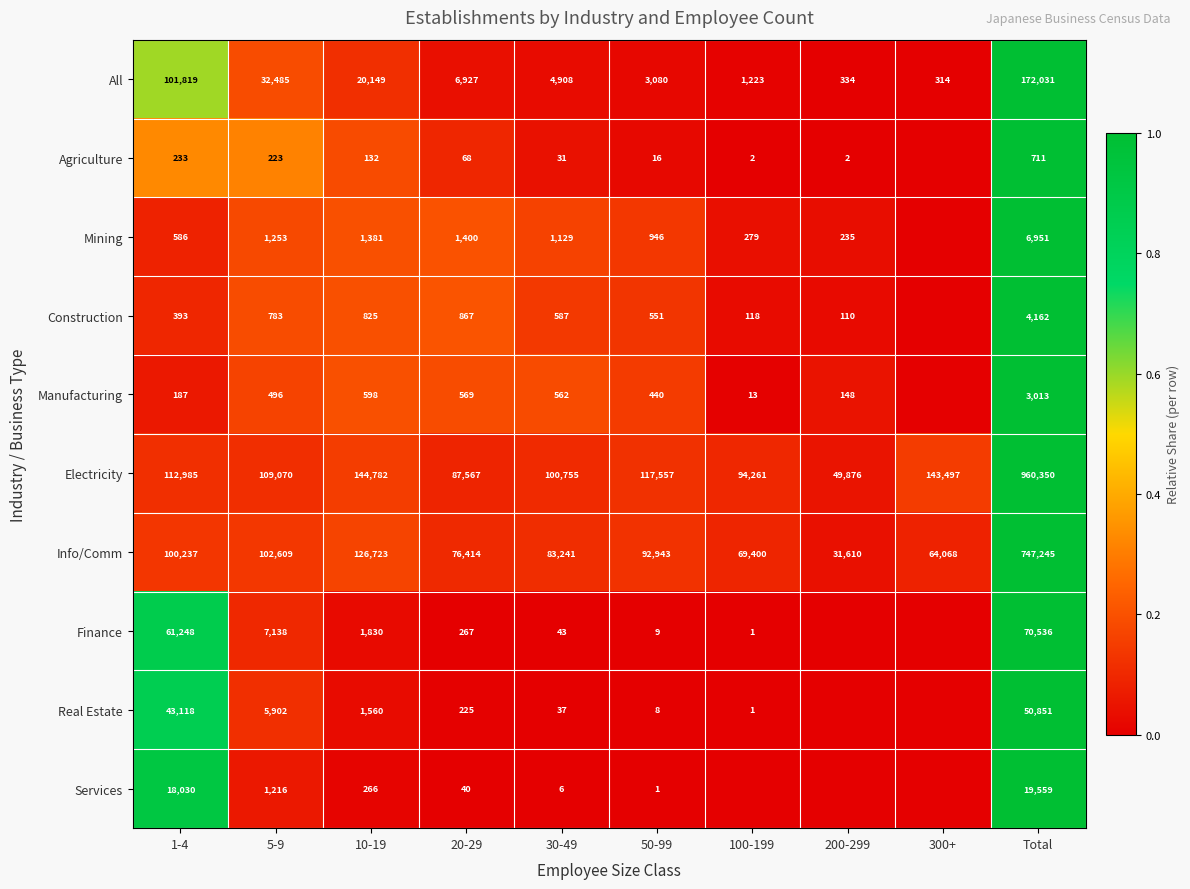

What is the spread (max minus min) of values at 10-19?

144650